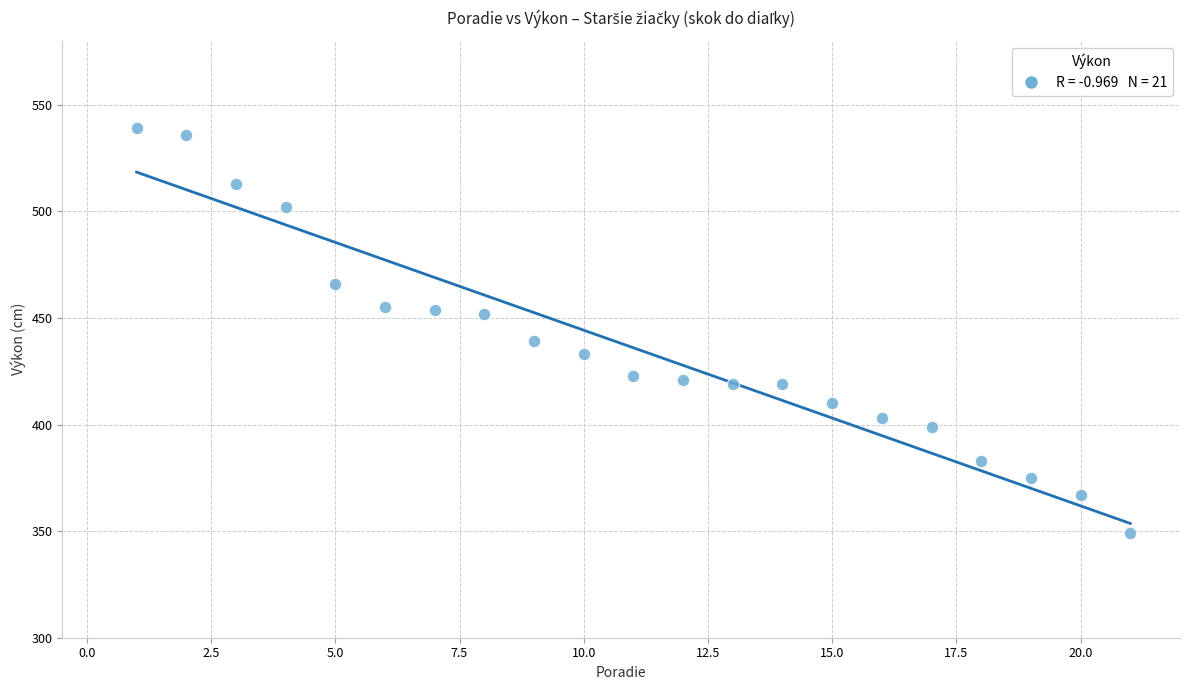

What is the range of Y values (max minus min)?

190